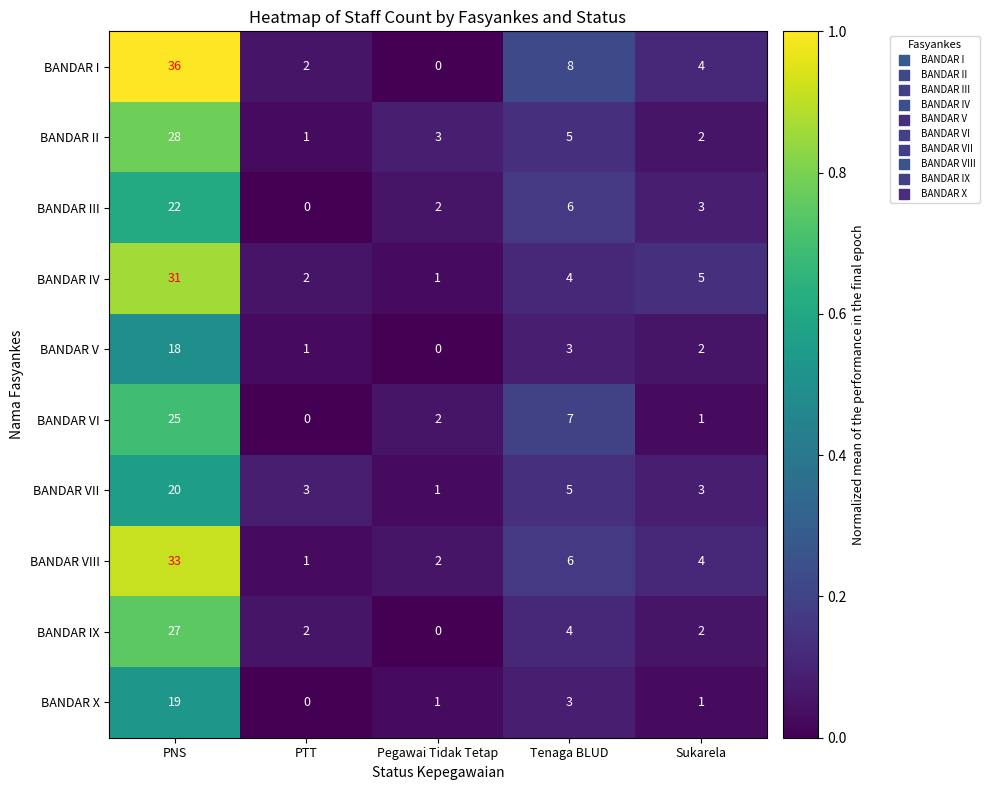

List the series in order of their peak value, highest first.

BANDAR I, BANDAR VIII, BANDAR IV, BANDAR II, BANDAR IX, BANDAR VI, BANDAR III, BANDAR VII, BANDAR X, BANDAR V